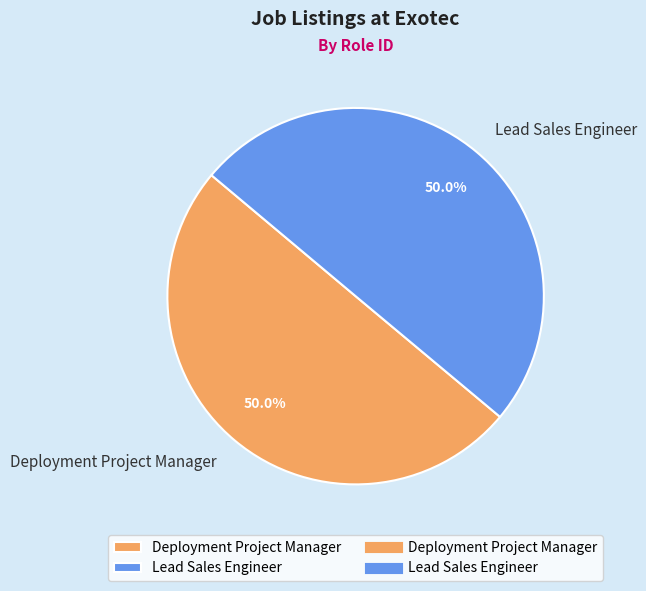

To the nearest percent, what portion does Lead Sales Engineer represent?

50%